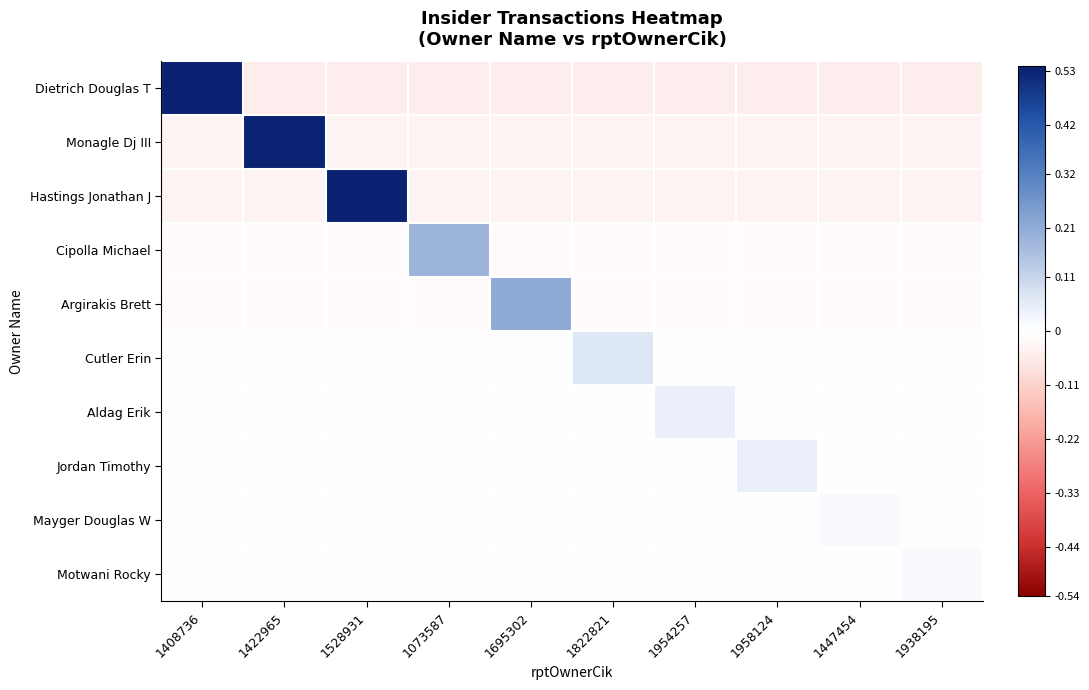

Reading left to right, what are all the values shown in this chart?

Dietrich Douglas T: 1408736=0.5	1422965=-0.1	1528931=-0.1	1073587=-0.1	1695302=-0.1	1822821=-0.1	1954257=-0.1	1958124=-0.1	1447454=-0.1	1938195=-0.1
Monagle Dj III: 1408736=-0.0	1422965=0.5	1528931=-0.0	1073587=-0.0	1695302=-0.0	1822821=-0.0	1954257=-0.0	1958124=-0.0	1447454=-0.0	1938195=-0.0
Hastings Jonathan J: 1408736=-0.0	1422965=-0.0	1528931=0.5	1073587=-0.0	1695302=-0.0	1822821=-0.0	1954257=-0.0	1958124=-0.0	1447454=-0.0	1938195=-0.0
Cipolla Michael: 1408736=-0.0	1422965=-0.0	1528931=-0.0	1073587=0.2	1695302=-0.0	1822821=-0.0	1954257=-0.0	1958124=-0.0	1447454=-0.0	1938195=-0.0
Argirakis Brett: 1408736=-0.0	1422965=-0.0	1528931=-0.0	1073587=-0.0	1695302=0.2	1822821=-0.0	1954257=-0.0	1958124=-0.0	1447454=-0.0	1938195=-0.0
Cutler Erin: 1408736=-0.0	1422965=-0.0	1528931=-0.0	1073587=-0.0	1695302=-0.0	1822821=0.1	1954257=-0.0	1958124=-0.0	1447454=-0.0	1938195=-0.0
Aldag Erik: 1408736=-0.0	1422965=-0.0	1528931=-0.0	1073587=-0.0	1695302=-0.0	1822821=-0.0	1954257=0.0	1958124=-0.0	1447454=-0.0	1938195=-0.0
Jordan Timothy: 1408736=-0.0	1422965=-0.0	1528931=-0.0	1073587=-0.0	1695302=-0.0	1822821=-0.0	1954257=-0.0	1958124=0.0	1447454=-0.0	1938195=-0.0
Mayger Douglas W: 1408736=-0.0	1422965=-0.0	1528931=-0.0	1073587=-0.0	1695302=-0.0	1822821=-0.0	1954257=-0.0	1958124=-0.0	1447454=0.0	1938195=-0.0
Motwani Rocky: 1408736=-0.0	1422965=-0.0	1528931=-0.0	1073587=-0.0	1695302=-0.0	1822821=-0.0	1954257=-0.0	1958124=-0.0	1447454=-0.0	1938195=0.0